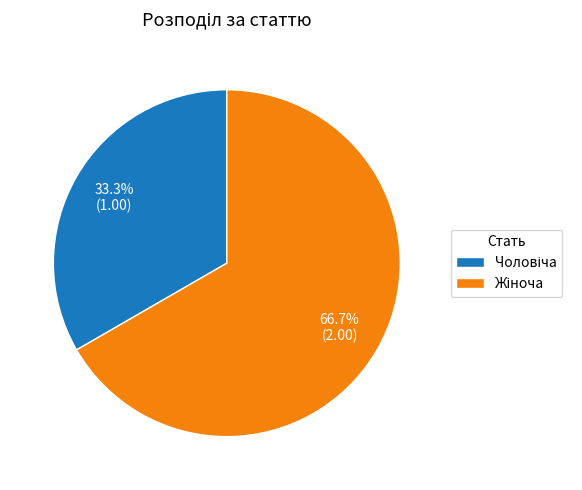

Is there any slice that represents more than half of the pie?

Yes